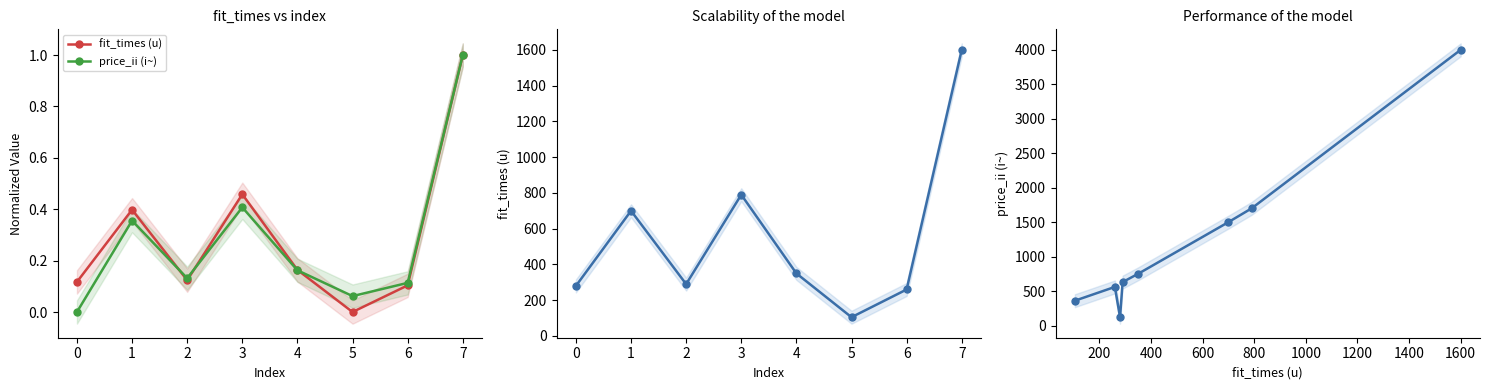

Between 3 and 0, which is larger?

3